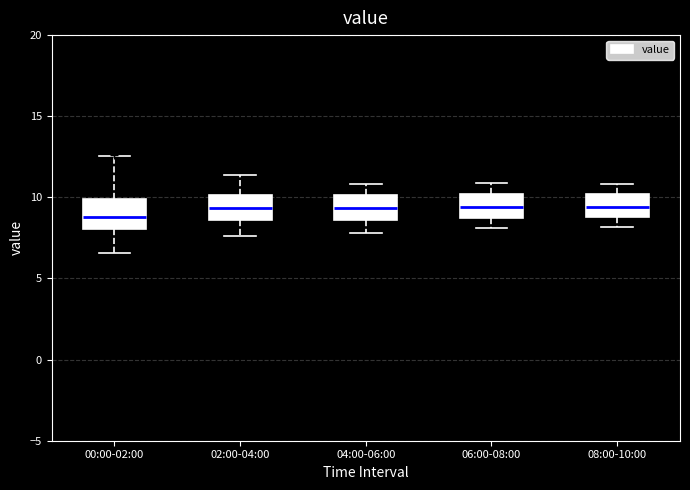

Where does the median line of the box for 02:00-04:00 sit on the y-axis? The values are not printed on the chart, so give them approximately, as read against the axis.

9.5